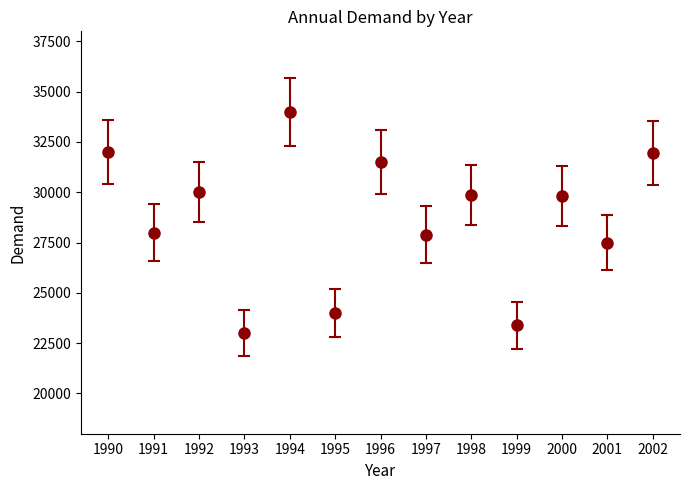

What is the maximum value shown in the chart?

34000